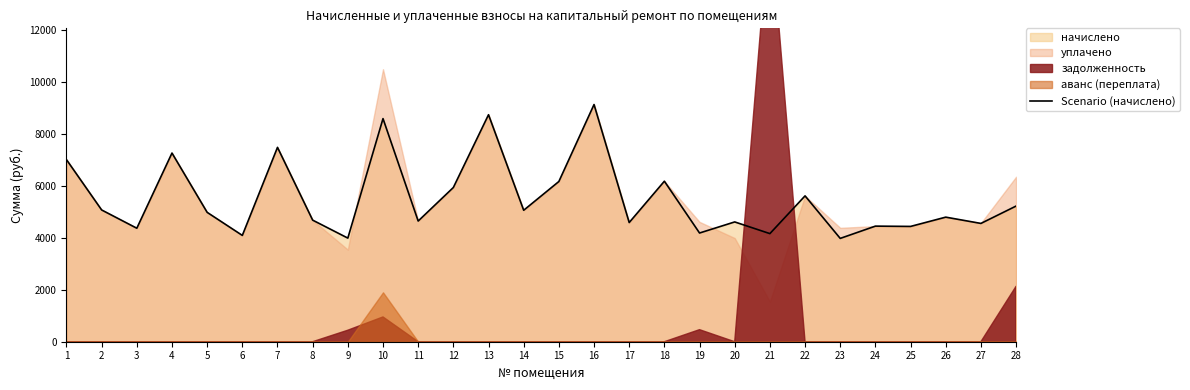

Reading left to right, list all the values displayed in this chart.

1=7004.1	2=5068.8	3=4366.1	4=7257.6	5=4976.6	6=4089.6	7=7476.5	8=4677.1	9=3985.9	10=8582.4	11=4642.6	12=5932.7	13=8732.2	14=5057.3	15=6163.2	16=9123.8	17=4585.0	18=6174.7	19=4181.8	20=4608.0	21=4158.7	22=5610.2	23=3974.4	24=4446.7	25=4435.2	26=4792.2	27=4550.4	28=5218.6